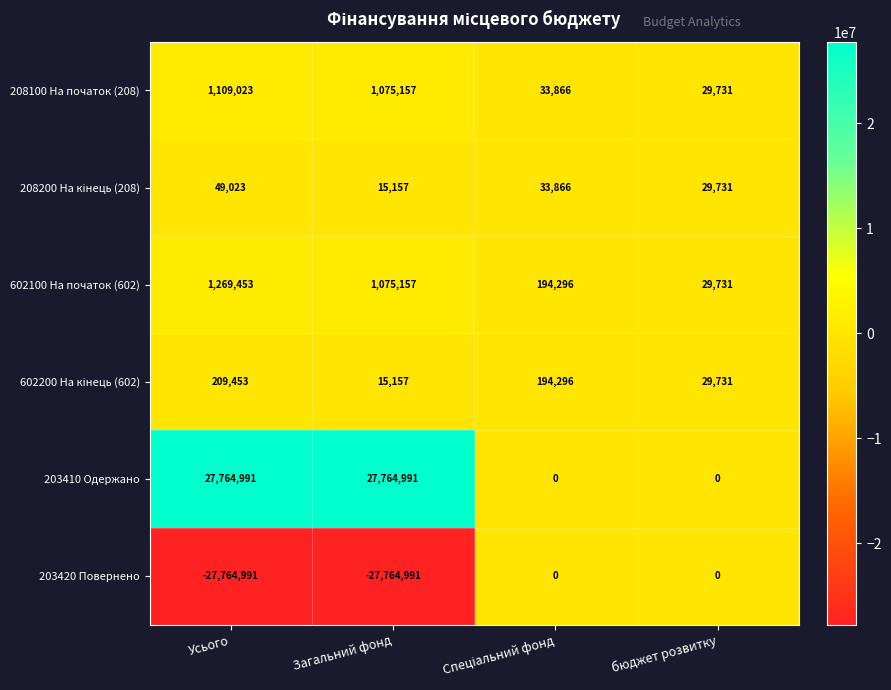

The value of 208100 На початок (208) at бюджет розвитку is 29731. True or false?

True